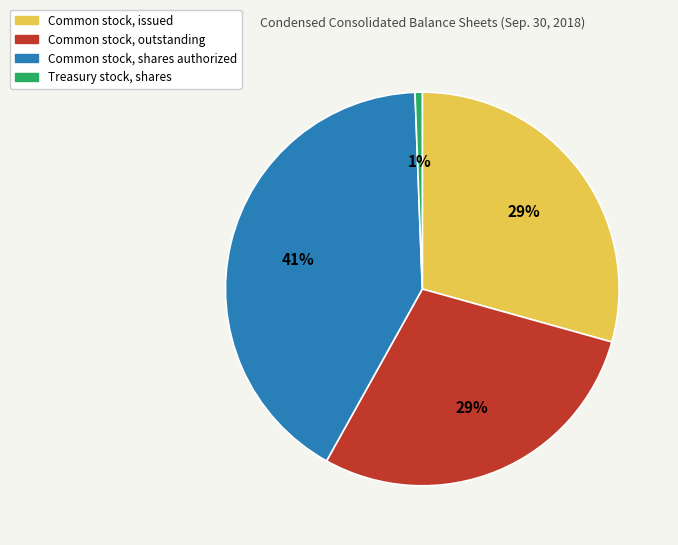

Which category has the biggest portion of the pie?

Common stock, shares authorized